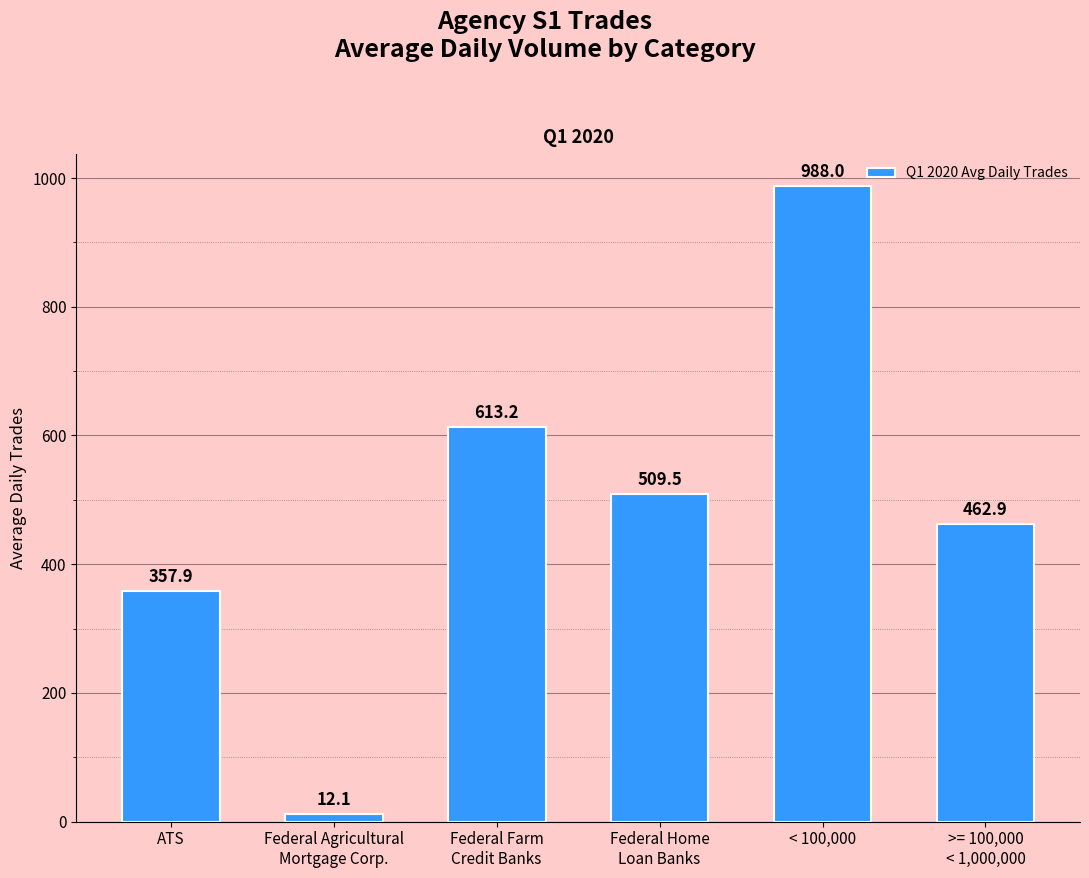

What is the value of the 2nd bar from the left?

12.1